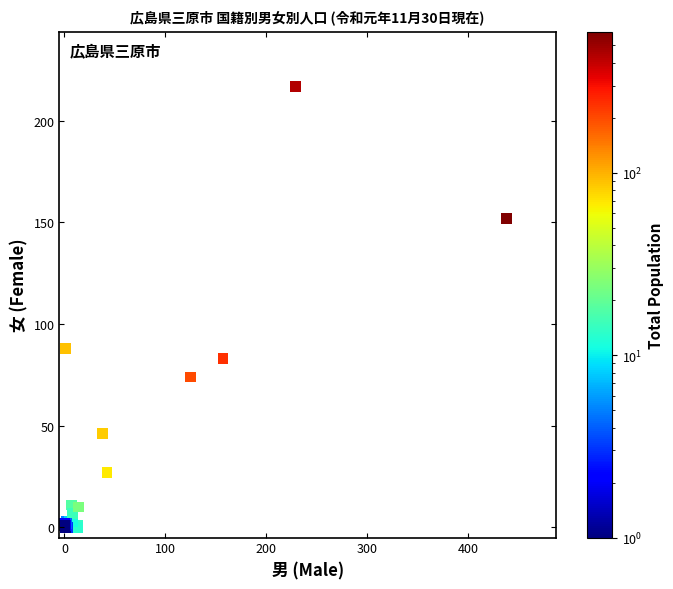

What Y value in the scatter plot is closest to 108?

88